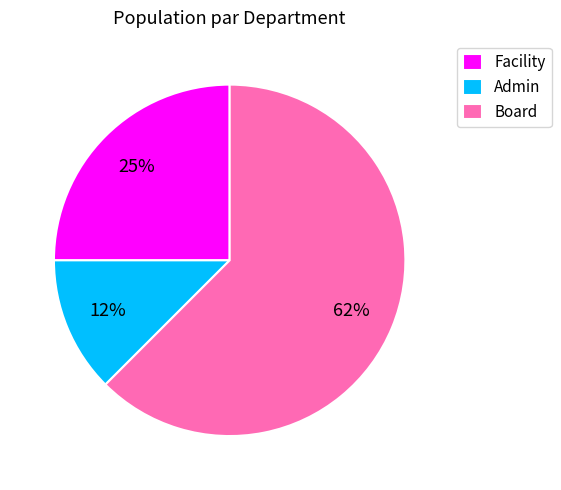

How many segments does this pie chart have?

3